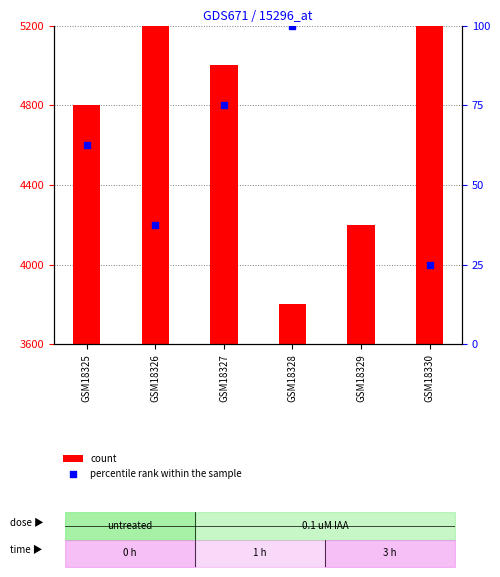

What is the total value across all series at GSM18330?

5225.0